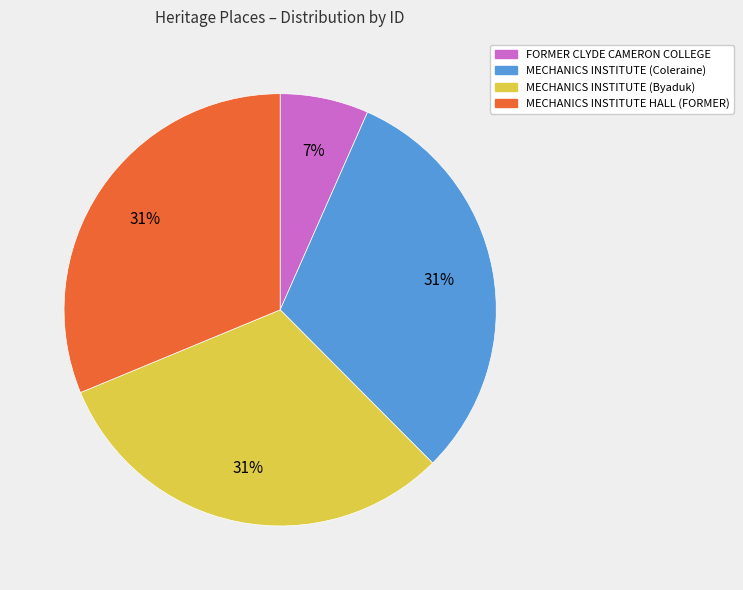

Is there a majority slice in this chart?

No